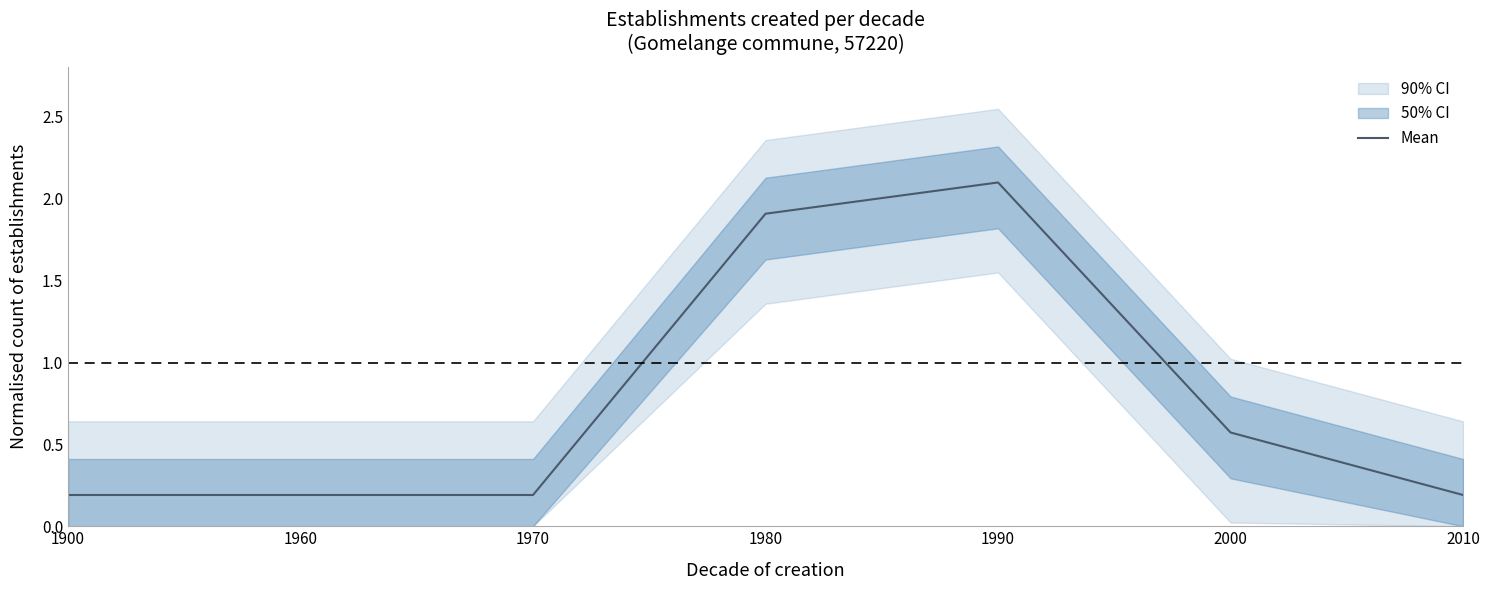

Rank the categories by value from highest to lowest.

1990, 1980, 2000, 1900, 1960, 1970, 2010